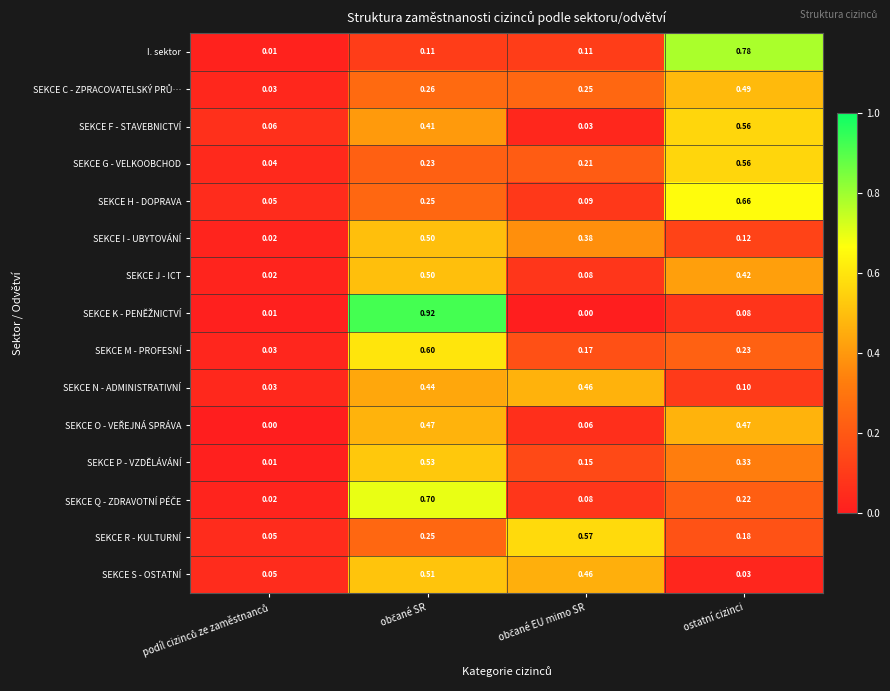

Which series has the largest total across all categories?

SEKCE F - STAVEBNICTVÍ